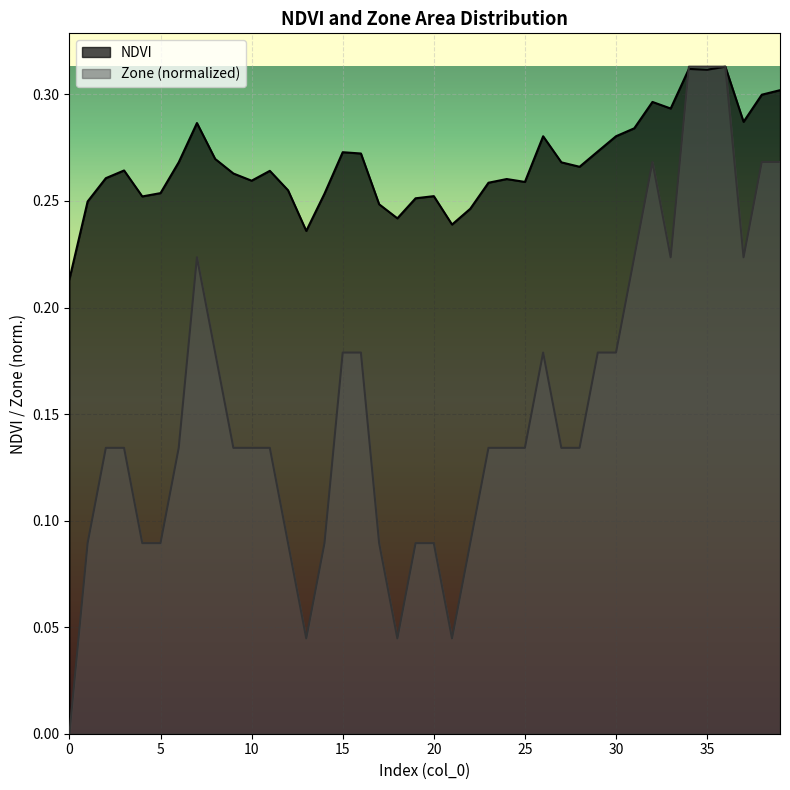

What is the value of the Zone point at the 27th from the left?

0.2